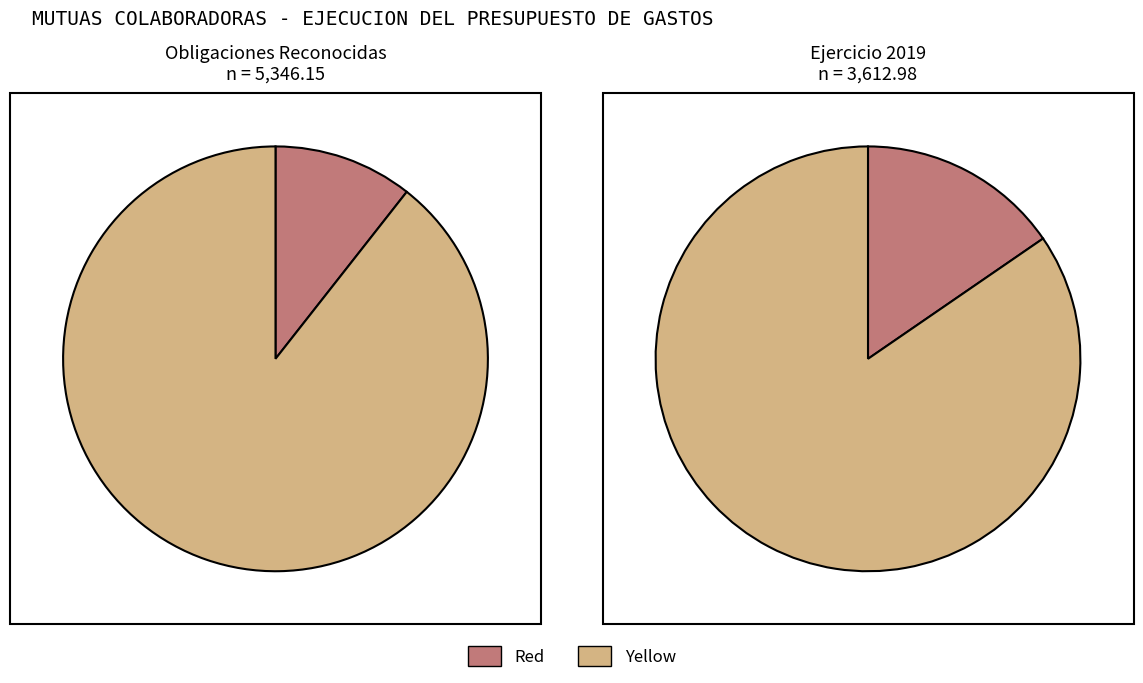

What is the total percentage of Obligaciones Reconocidas and Ejercicio 2019?

100.0%